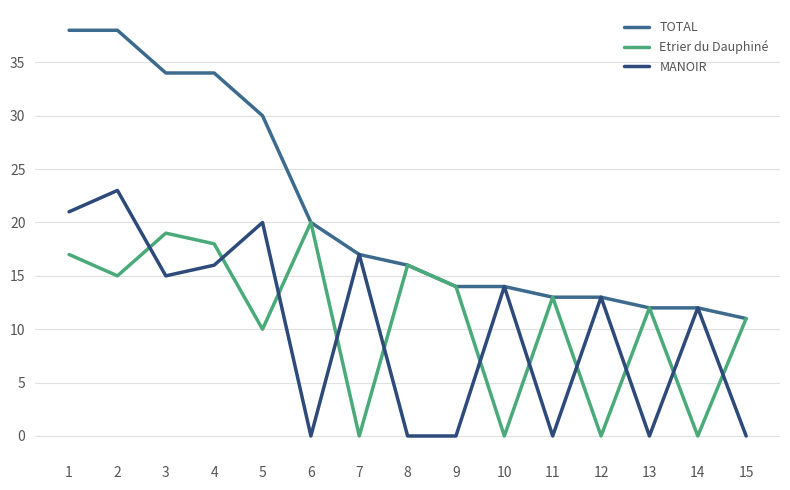

In Etrier du Dauphiné, how many points are lower than both neighbors (excluding endpoints)?

6